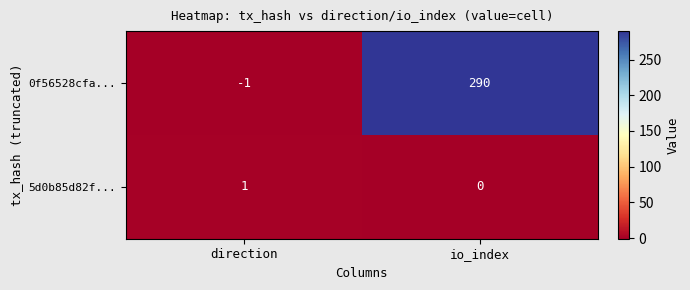

The value of 5d0b85d82f... at direction is 1. True or false?

True